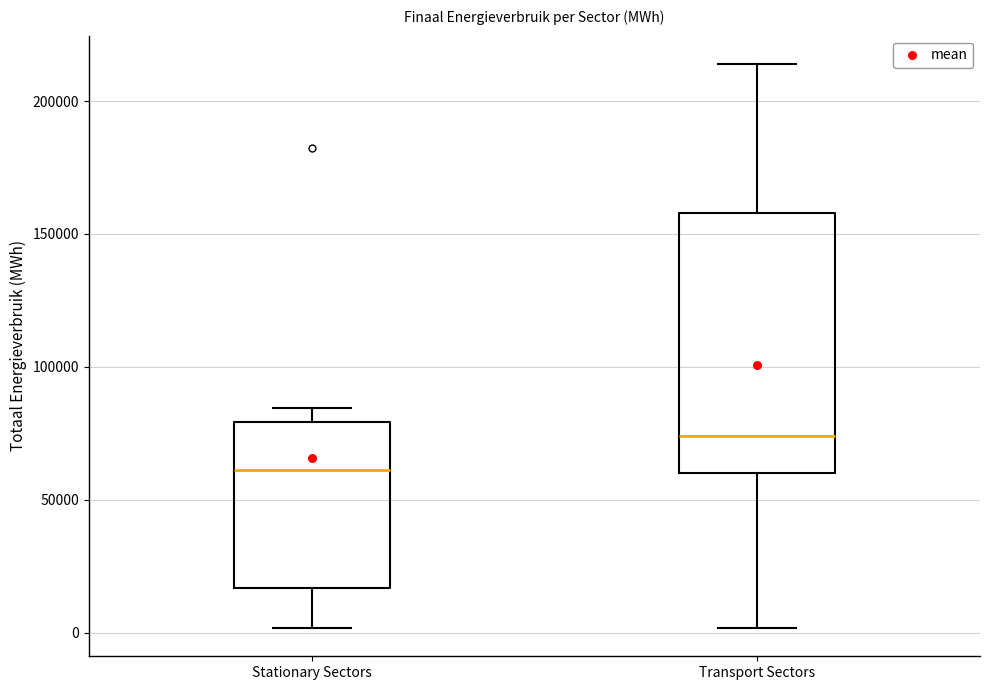

Which box has the highest median line?

Transport Sectors